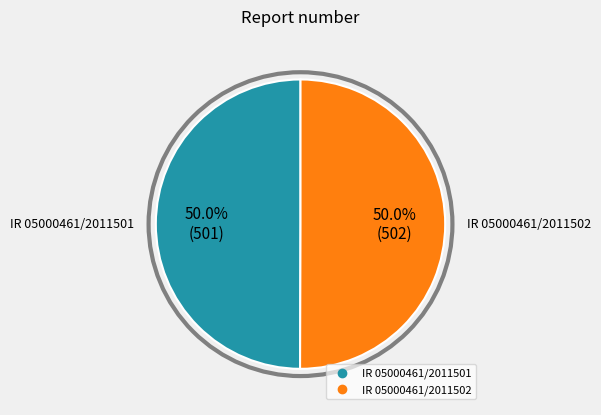

True or false: IR 05000461/2011502 accounts for 60% of the total.

False